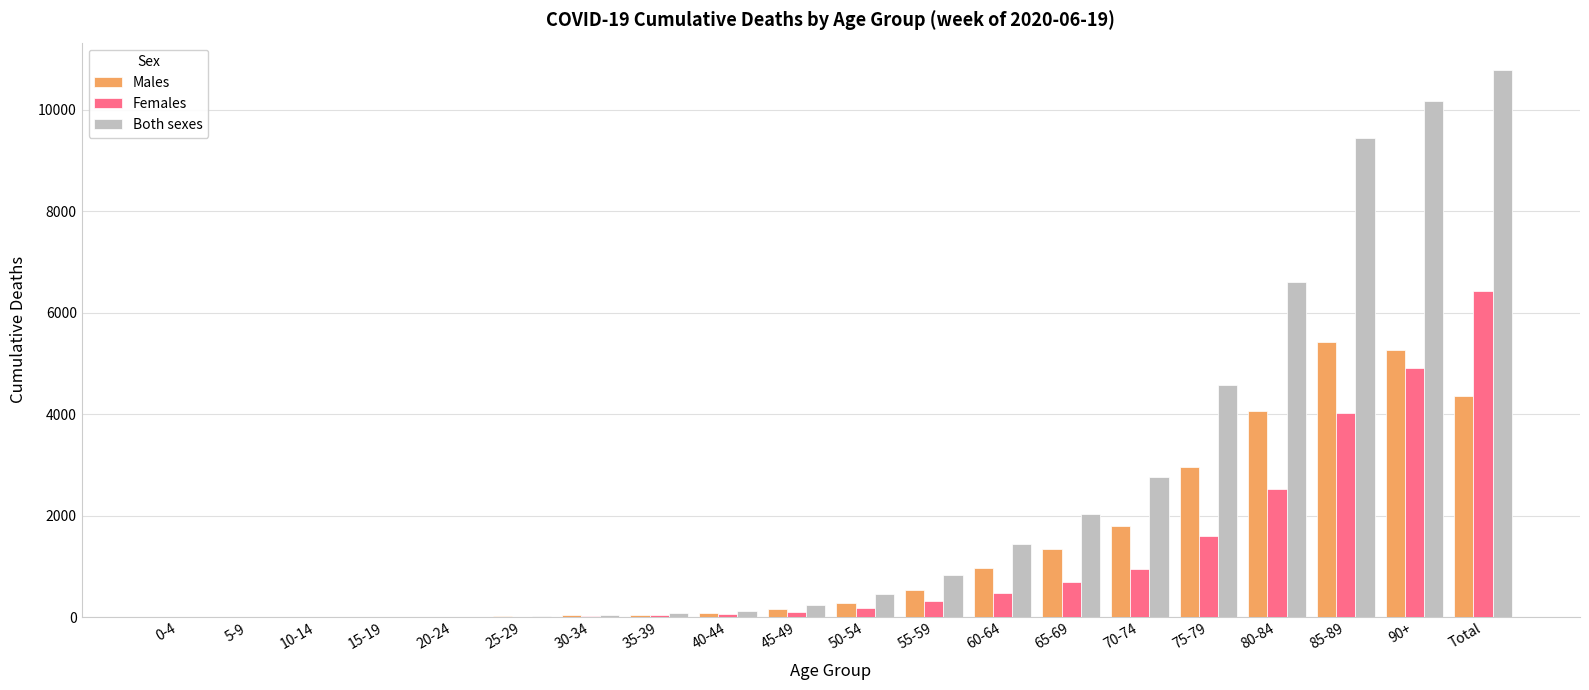

Does the chart contain stacked bars?

No